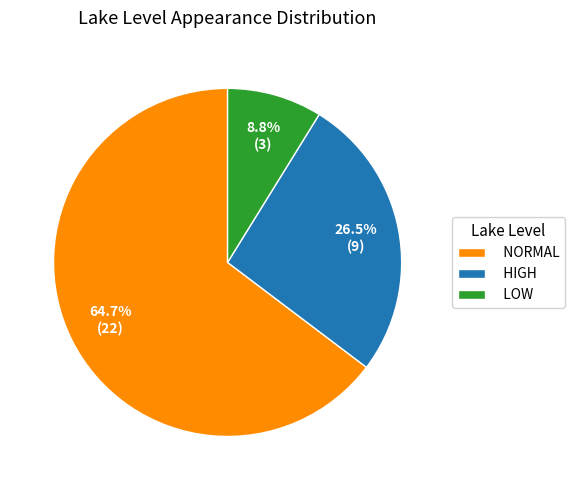

Combined, do LOW and HIGH account for over 50%?

No